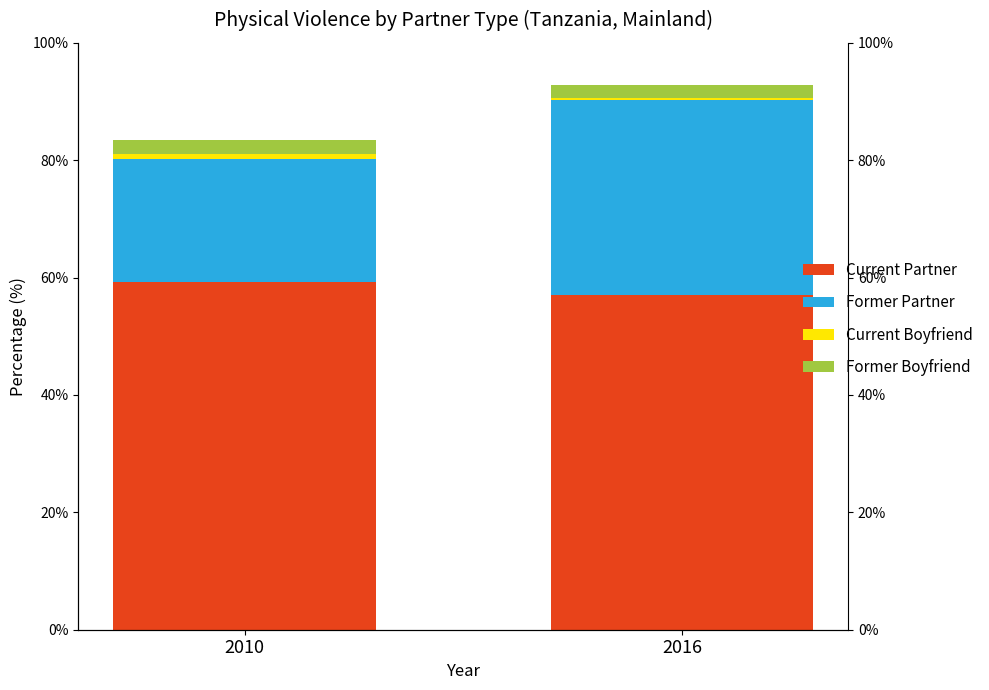

What are all the series names shown in the legend?

Current Partner, Former Partner, Current Boyfriend, Former Boyfriend